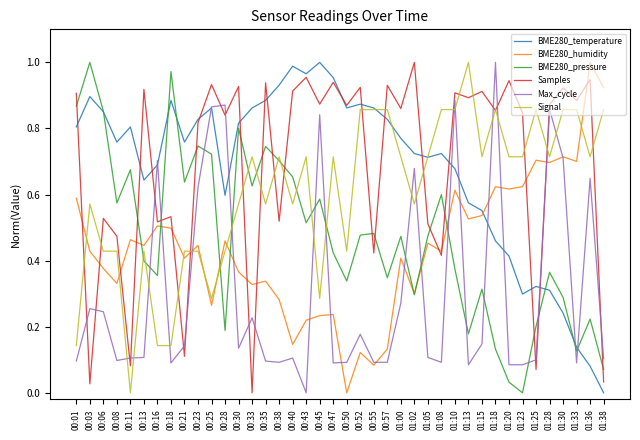

What is the sum of all BME280_pressure values?

18.8